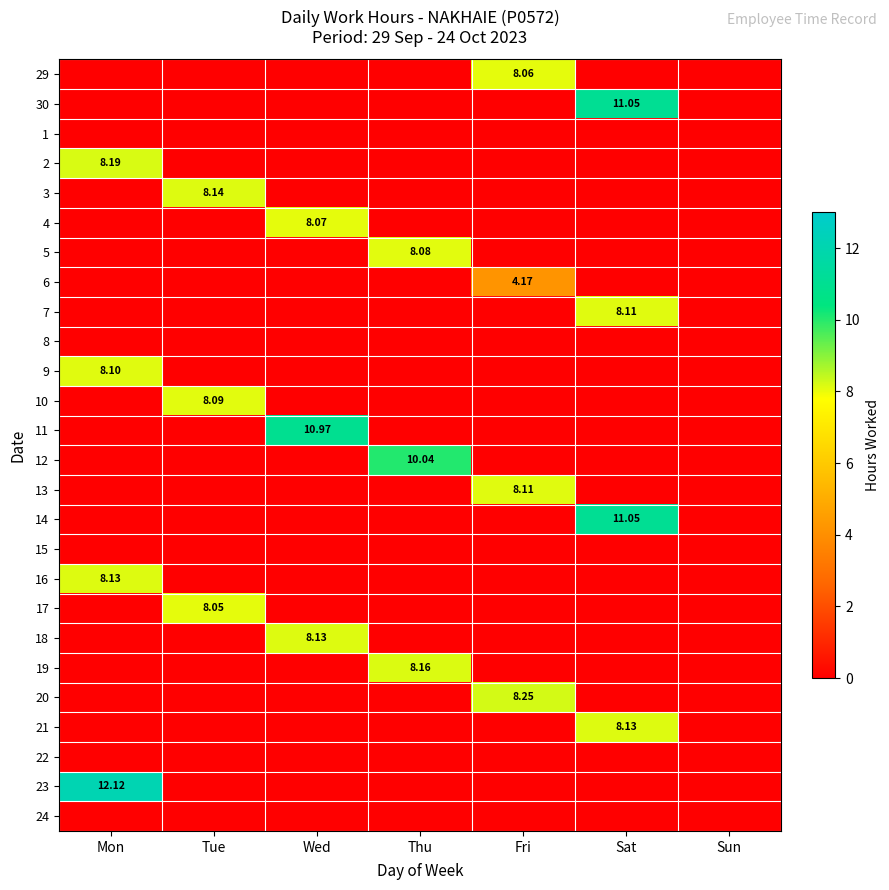

What is the sum of all 17 values?

8.1